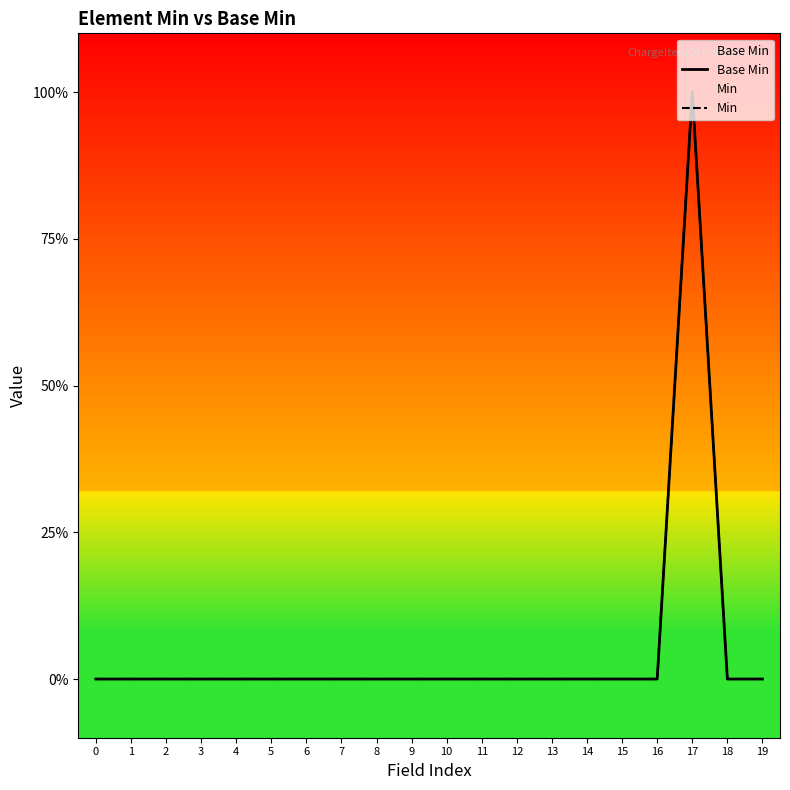

The value of Base Min at 16 is 0. True or false?

True